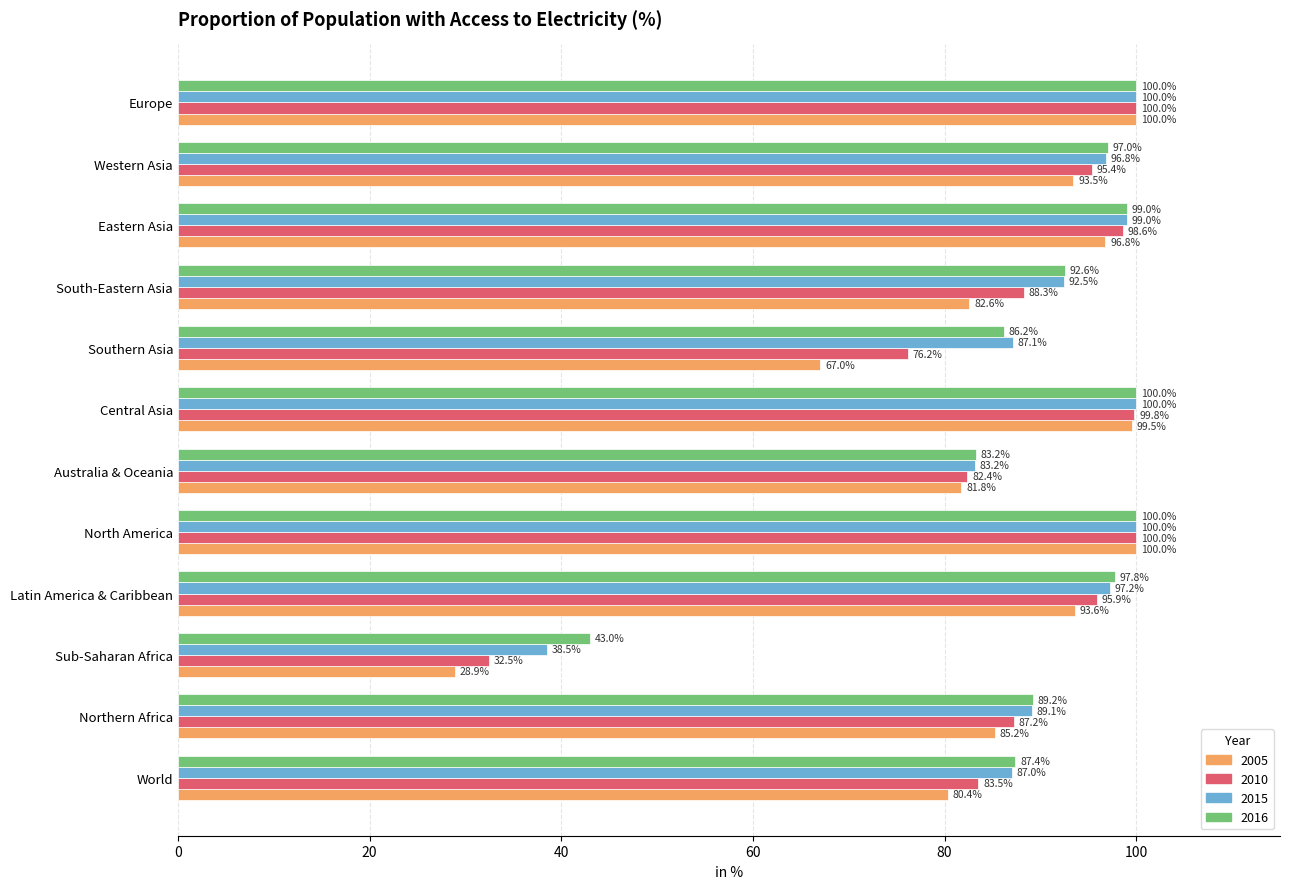

At which label is 2016 closest to 71?

Australia & Oceania